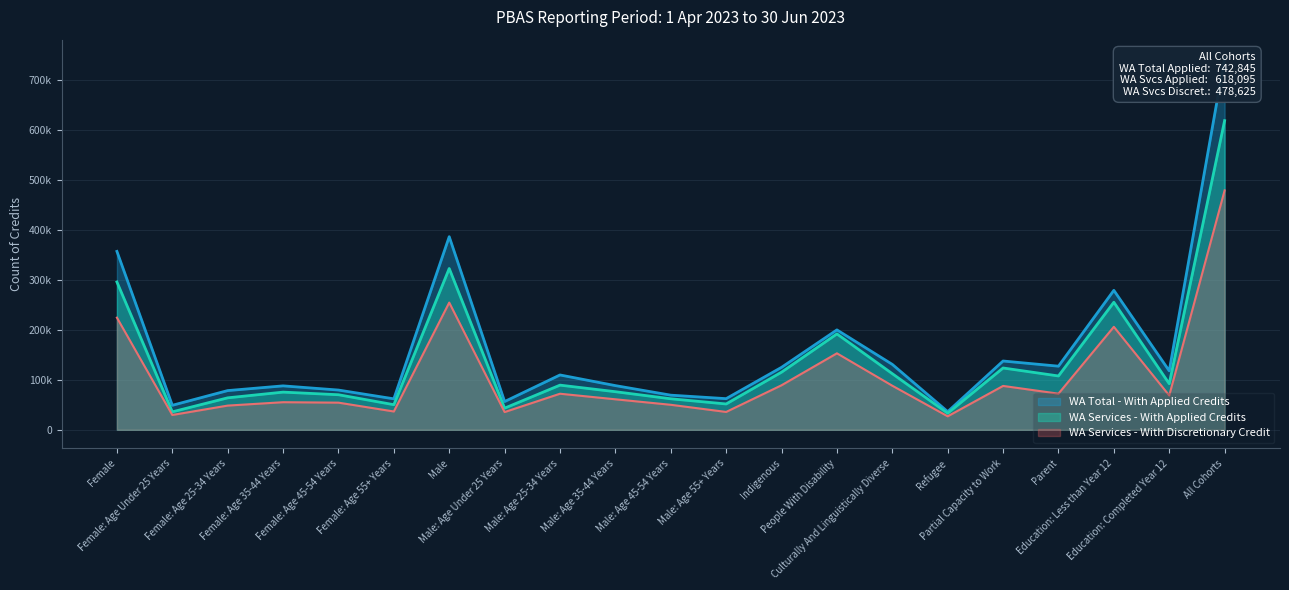

At which label does WA Services - With Applied Credits first exceed 89315?

Female